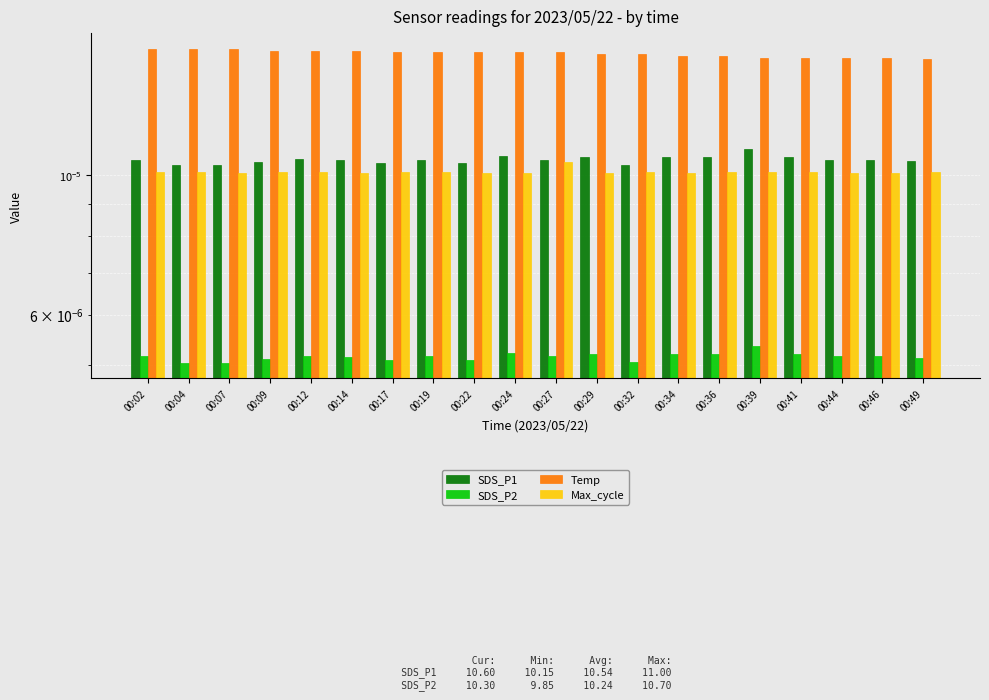

Which series has the largest range (max minus min)?

SDS_P1